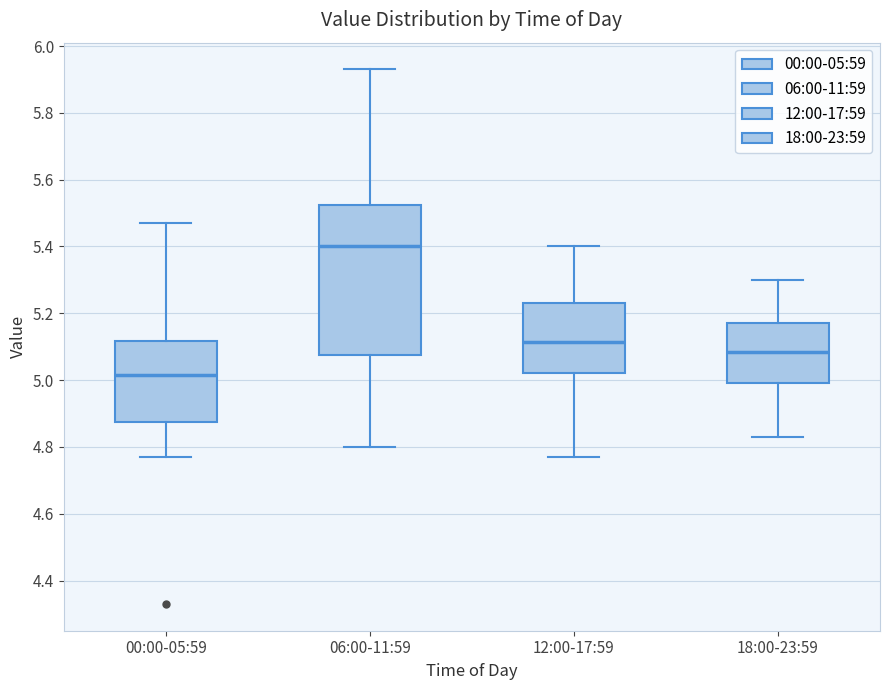

Reading left to right, transcribe this box plot: for each box, give where its median line is, the range the box spans, and where its two whiskers end, as read against the y-axis. The values are not printed on the chart, so give them approximately, as read against the axis.

00:00-05:59: median 5.02, box 4.88 to 5.12, whiskers 4.78 to 5.48
06:00-11:59: median 5.40, box 5.08 to 5.52, whiskers 4.80 to 5.94
12:00-17:59: median 5.12, box 5.02 to 5.24, whiskers 4.78 to 5.40
18:00-23:59: median 5.08, box 5.00 to 5.18, whiskers 4.84 to 5.30